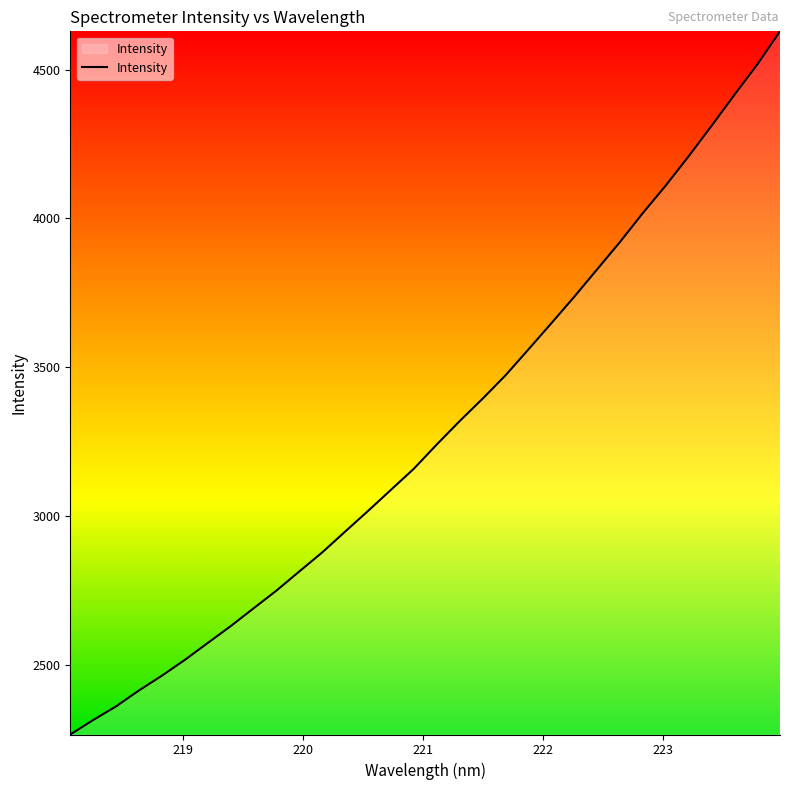

What is the maximum value shown in the chart?

4629.0